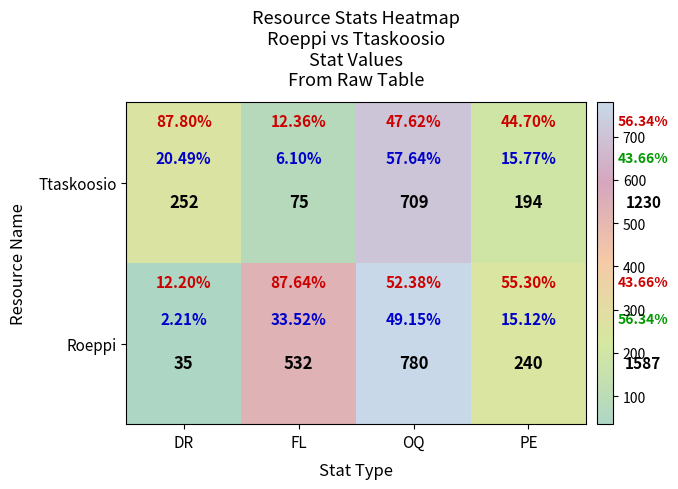

At which label does Ttaskoosio reach its peak?

OQ